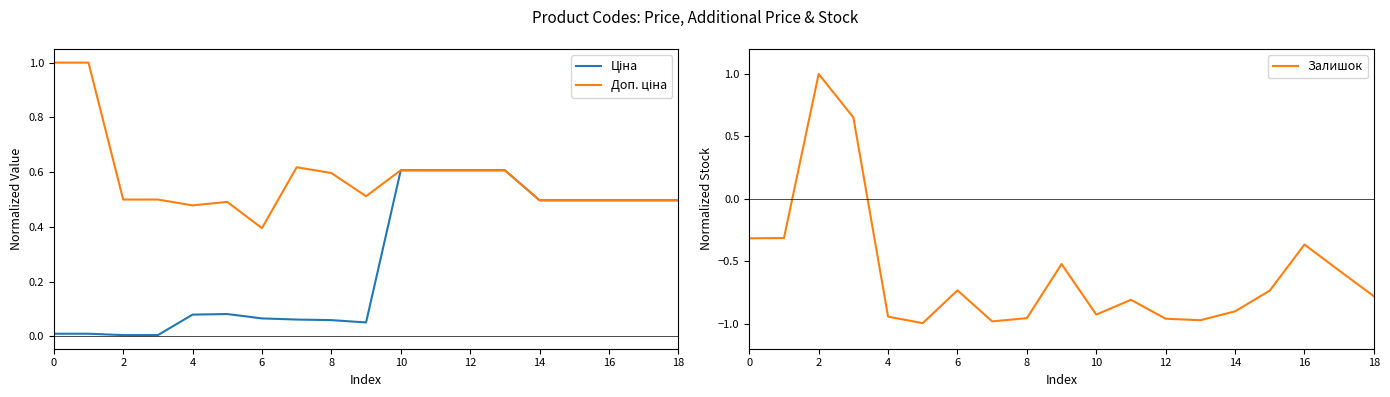

Is it true that Залишок equals -0.4 at 10?

False